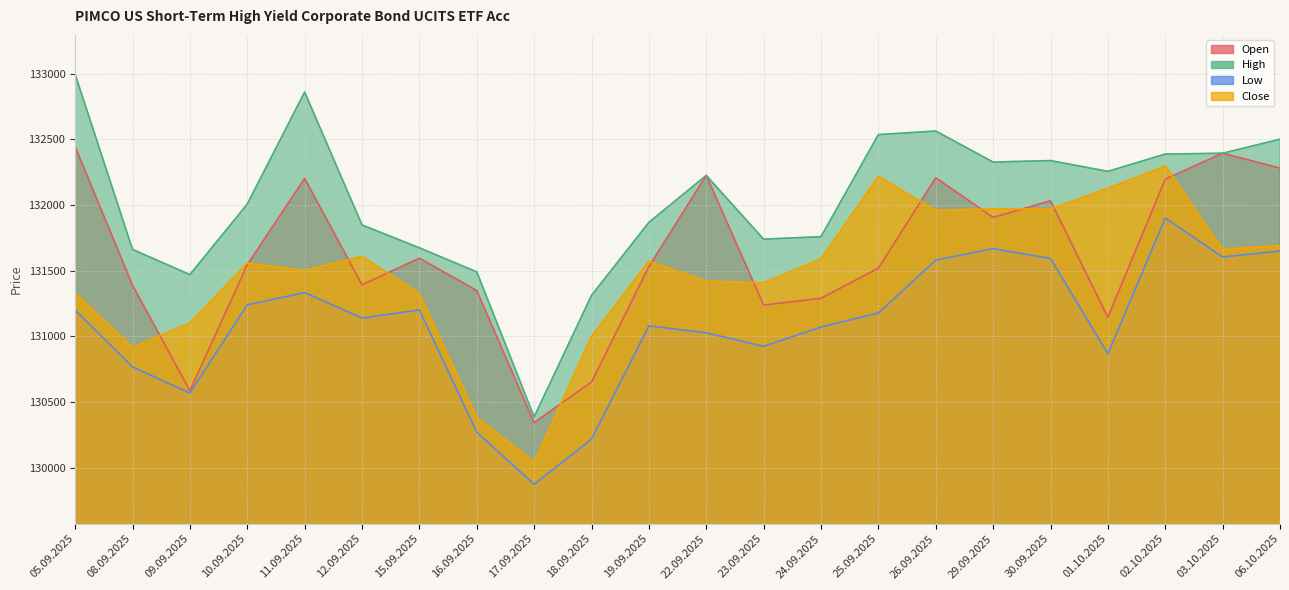

How many data points does each series have?

22